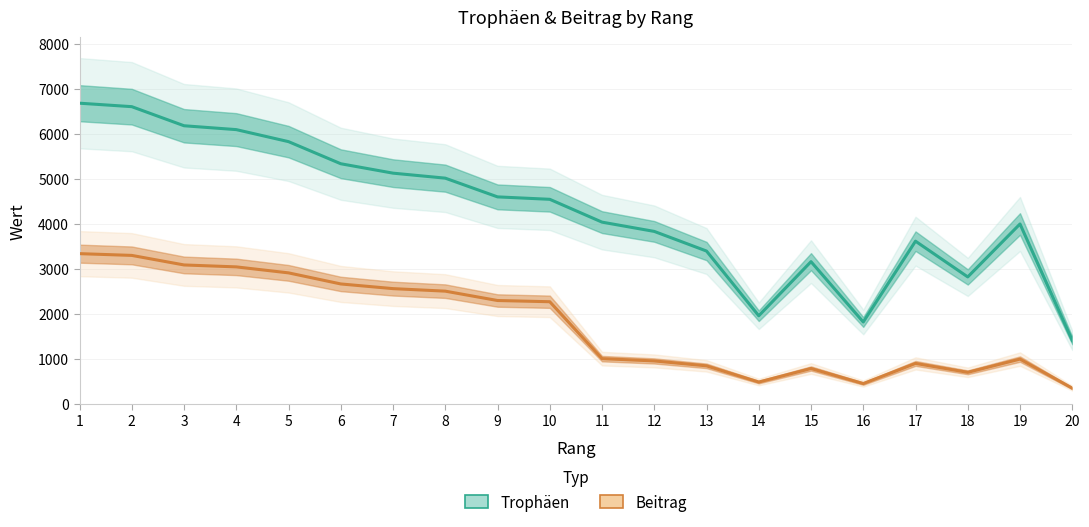

Reading left to right, what are all the values shown in this chart?

Trophäen: 6684	6607	6183	6097	5830	5339	5130	5019	4603	4549	4042	3836	3400	1962	3164	1824	3619	2825	4001	1415
Beitrag: 3342	3303	3091	3048	2915	2669	2565	2509	2301	2274	1010	959	850	490	791	456	904	706	1000	353